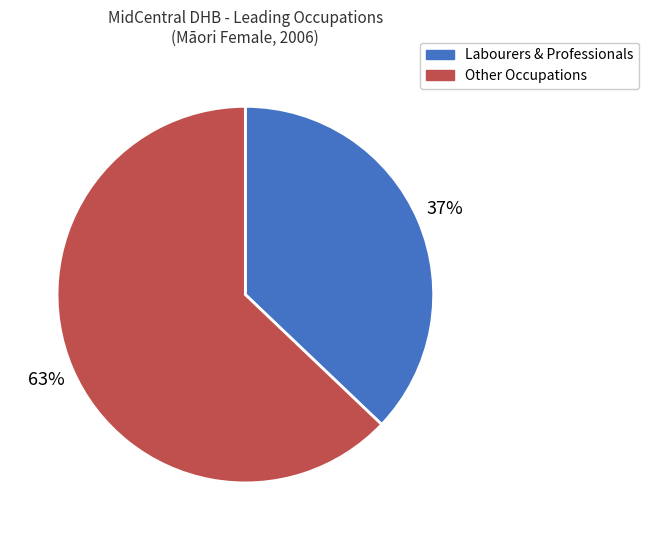

To the nearest percent, what percentage of the pie is Labourers & Professionals?

37%